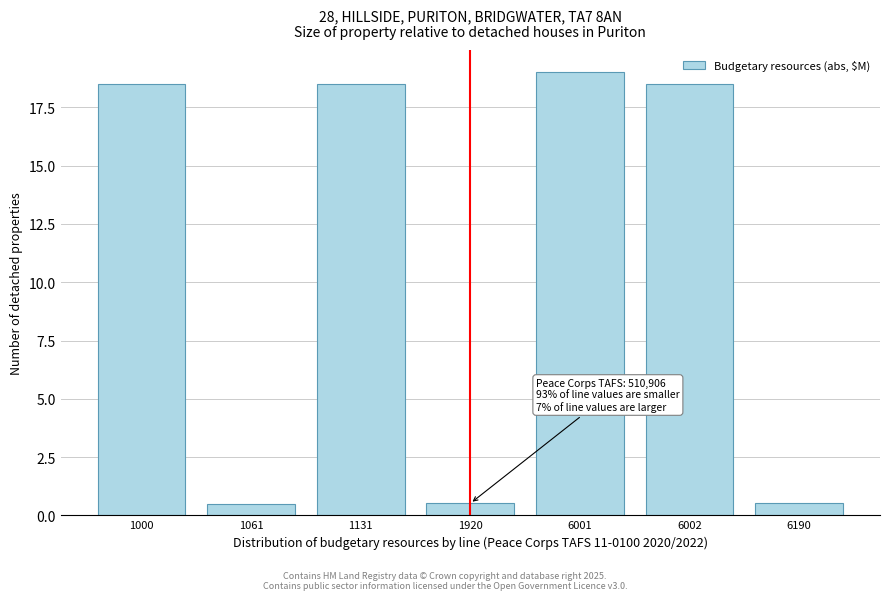

Reading left to right, extract all data points from this chart.

1000=18.5	1061=0.5	1131=18.5	1920=0.5	6001=19.0	6002=18.5	6190=0.5